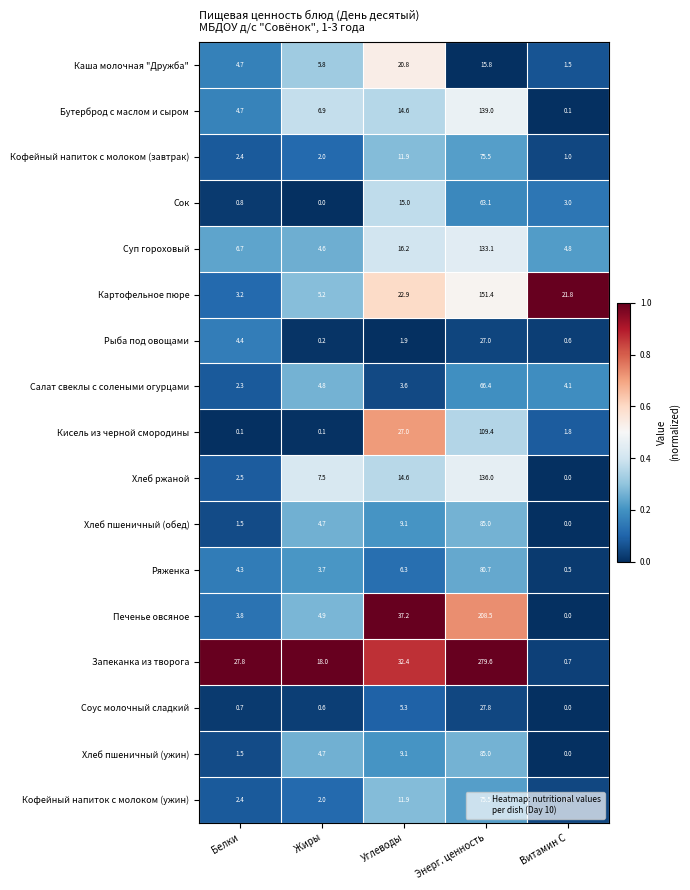

What is the sum of all Кисель из черной смородины values?

138.4